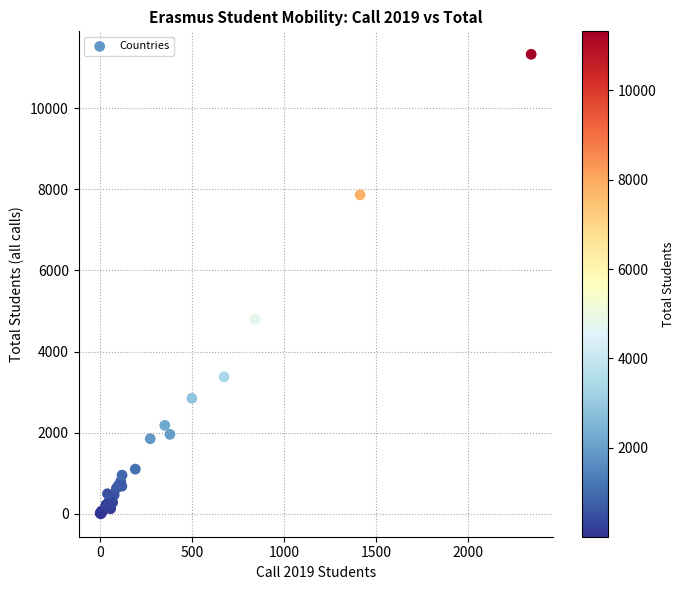

What Y value in the scatter plot is closest to 5664?

4804